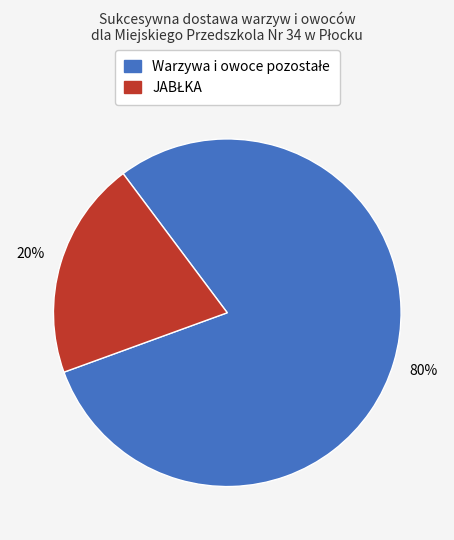

Is there a majority slice in this chart?

Yes